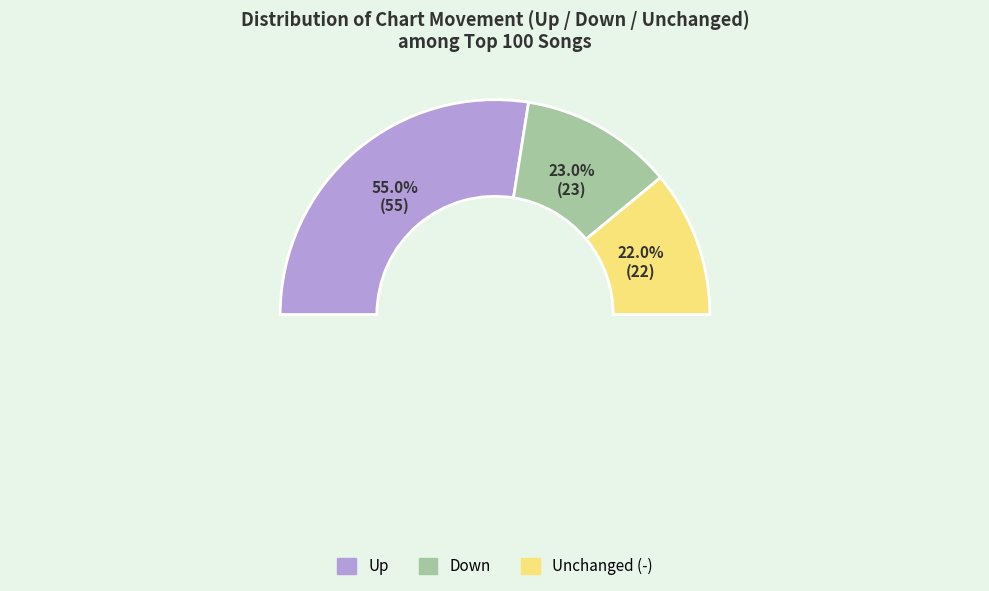

To the nearest percent, what is the combined percentage of - and down?

45%